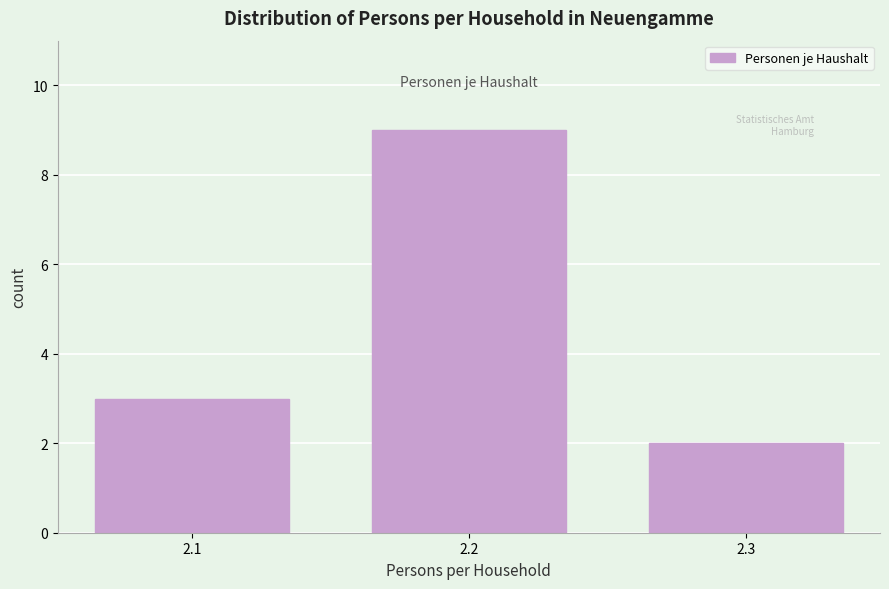

Reading right to left, list all the values displayed in this chart.

2	9	3